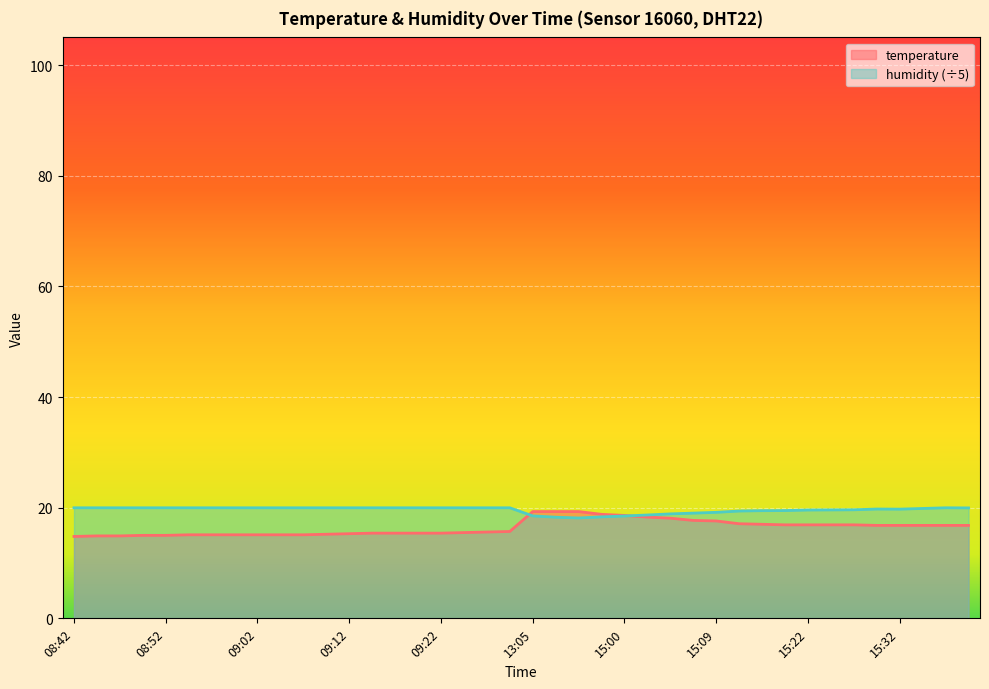

What is the difference between the highest and lowest values at 08:42?

5.2